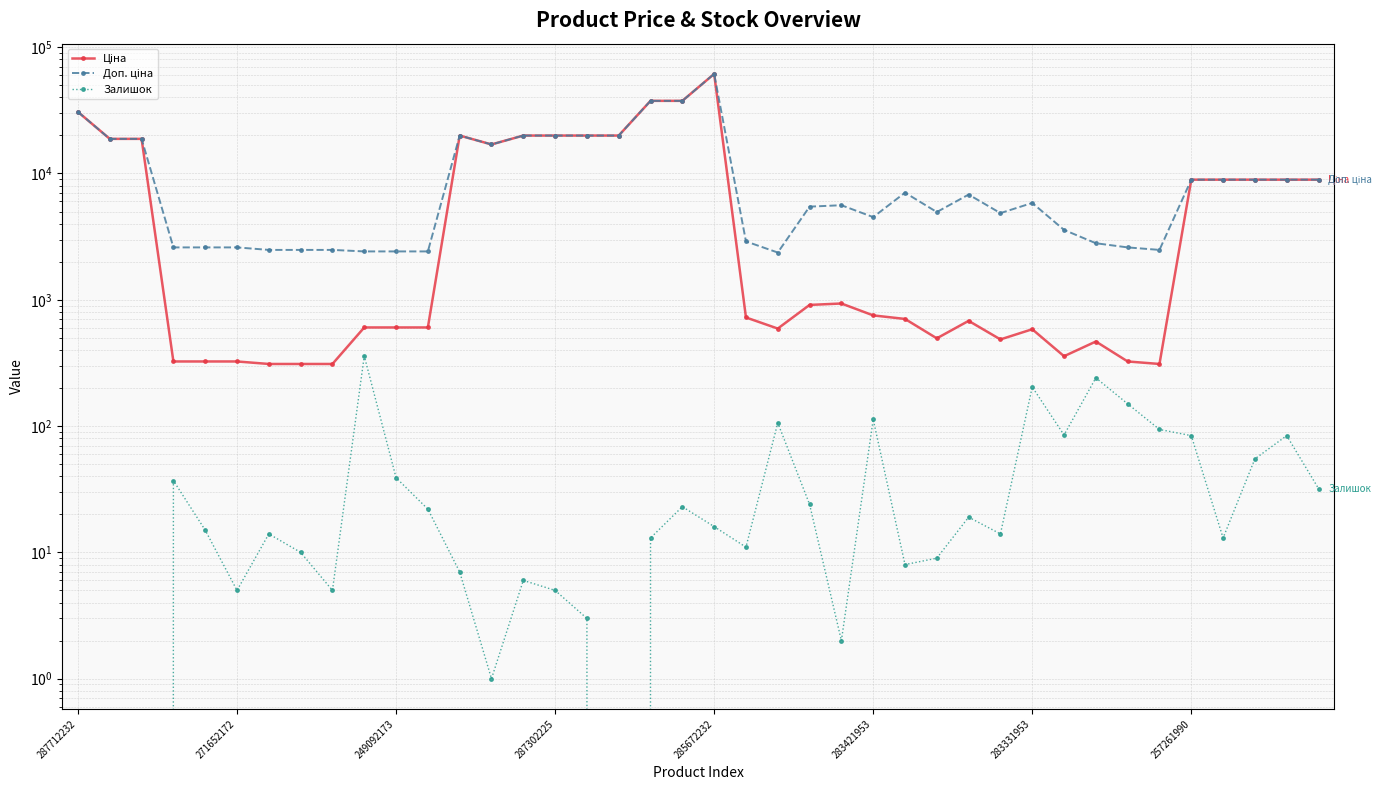

True or false: Доп. ціна and Ціна intersect in this chart.

False